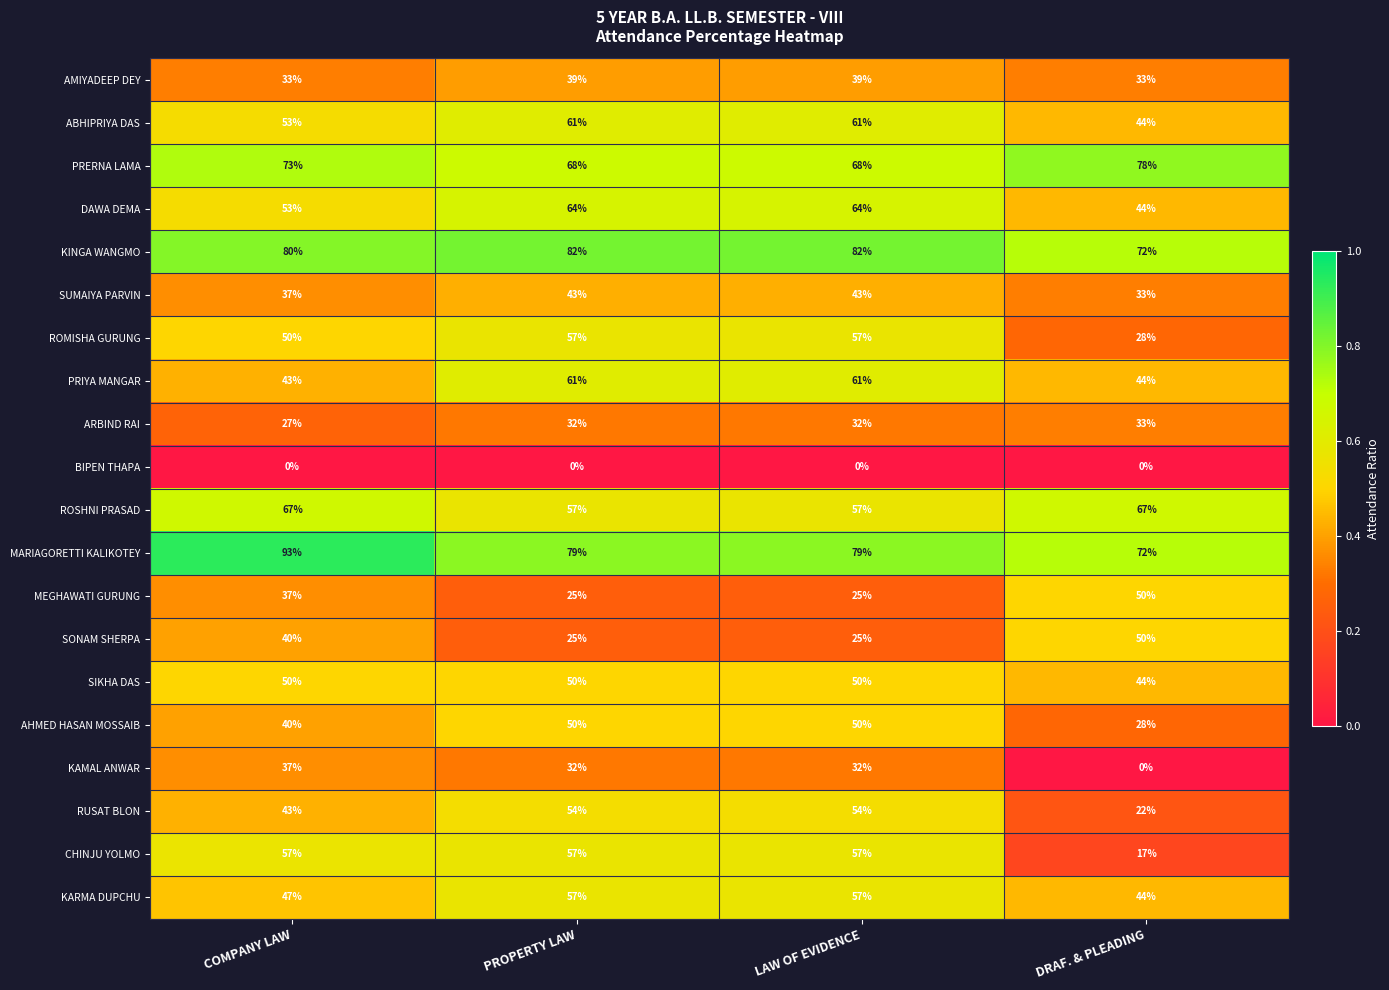

At which label does KAMAL ANWAR reach its minimum?

DRAF. & PLEADING